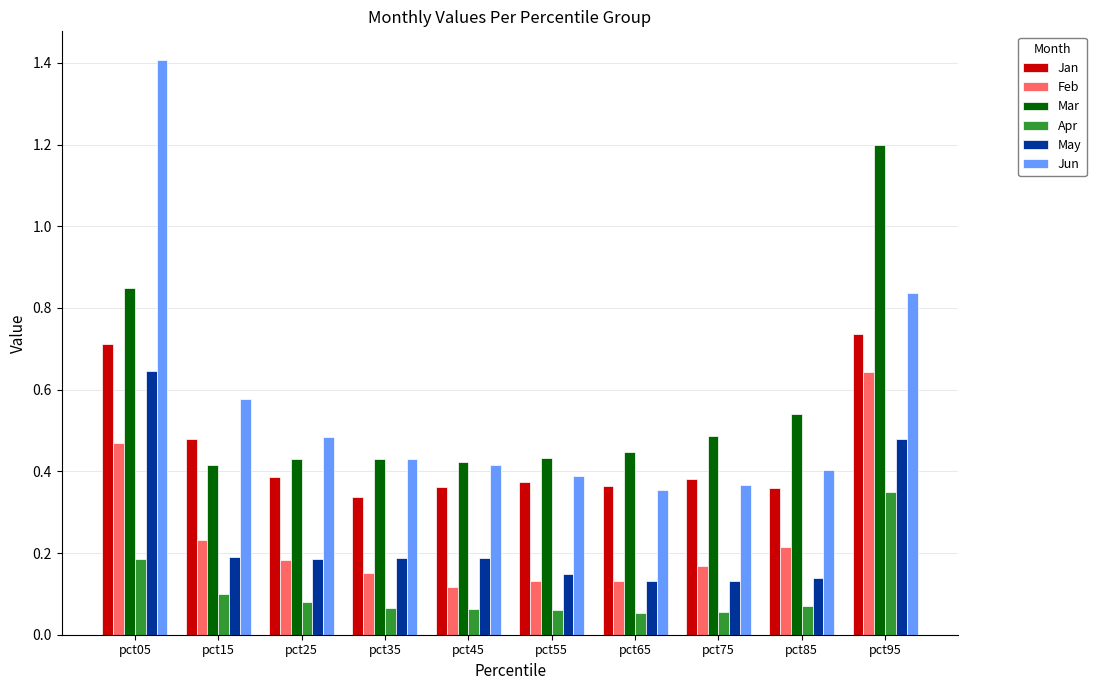

What is the sum of all Mar values?

5.7